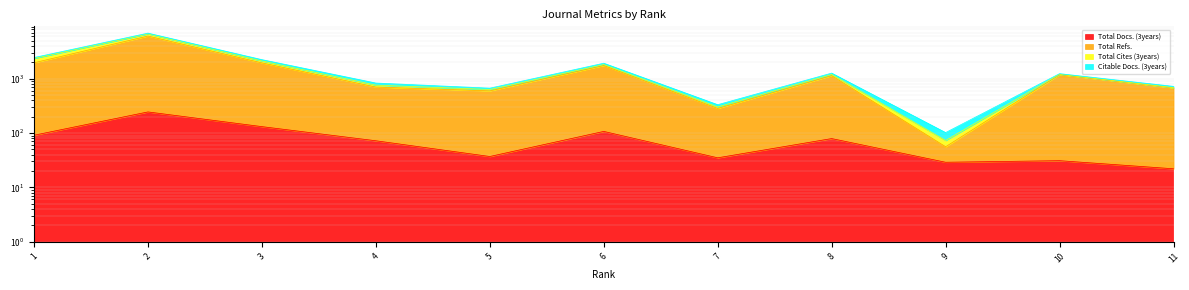

True or false: Total Refs. has a value of 1183 at 10.

True